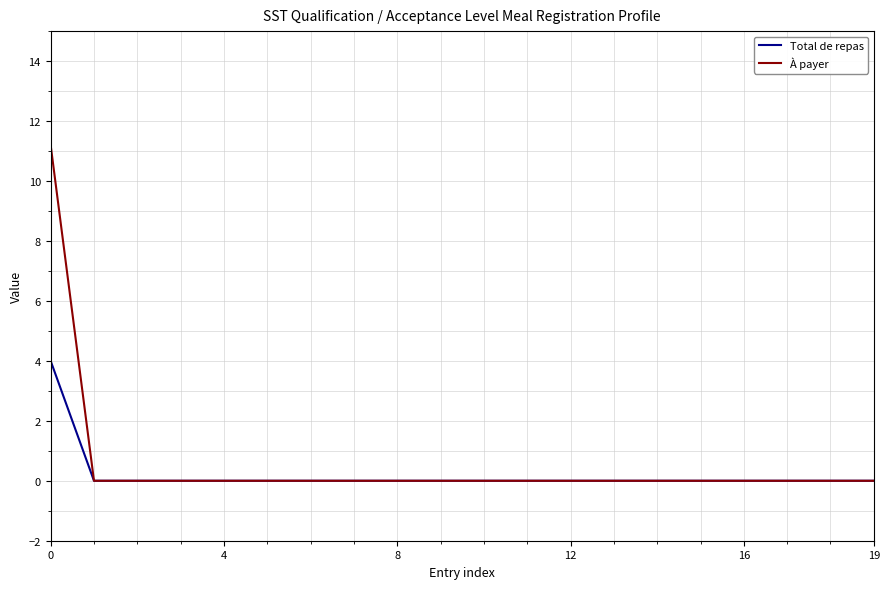

What is the maximum value for À payer?

11.2